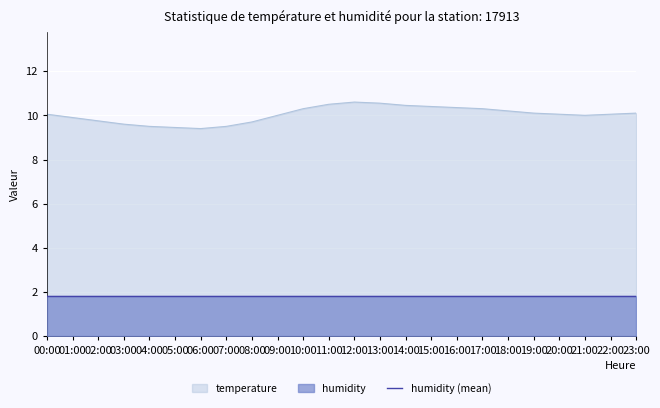

Where is the data nearest to the value 10?

09:00